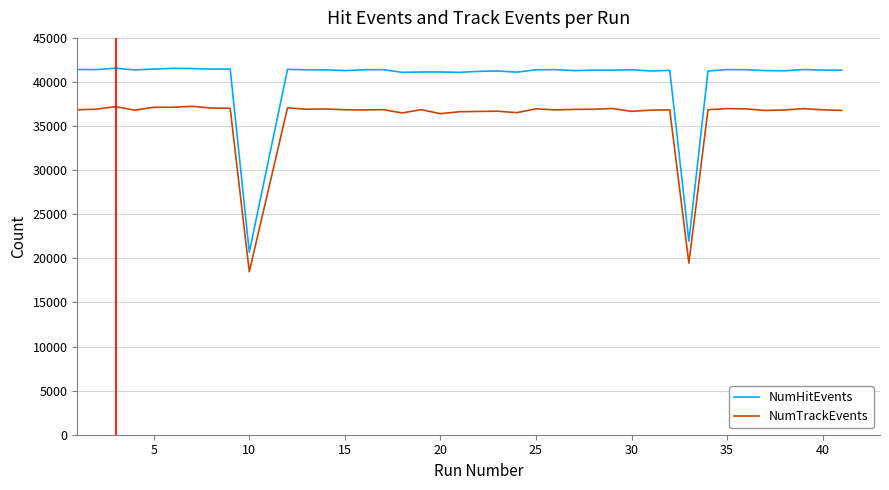

What is the sum of all NumTrackEvents values?

1438865